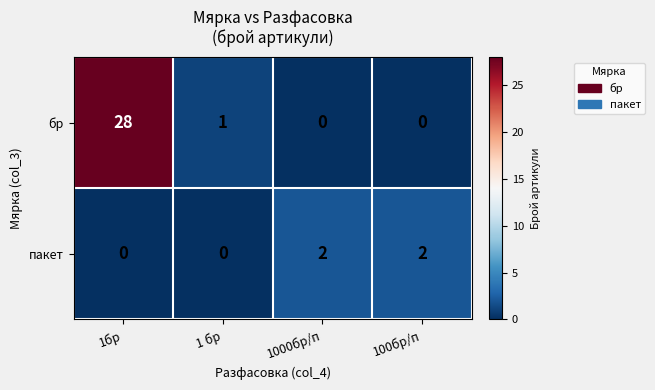

Which series has the largest range (max minus min)?

бр